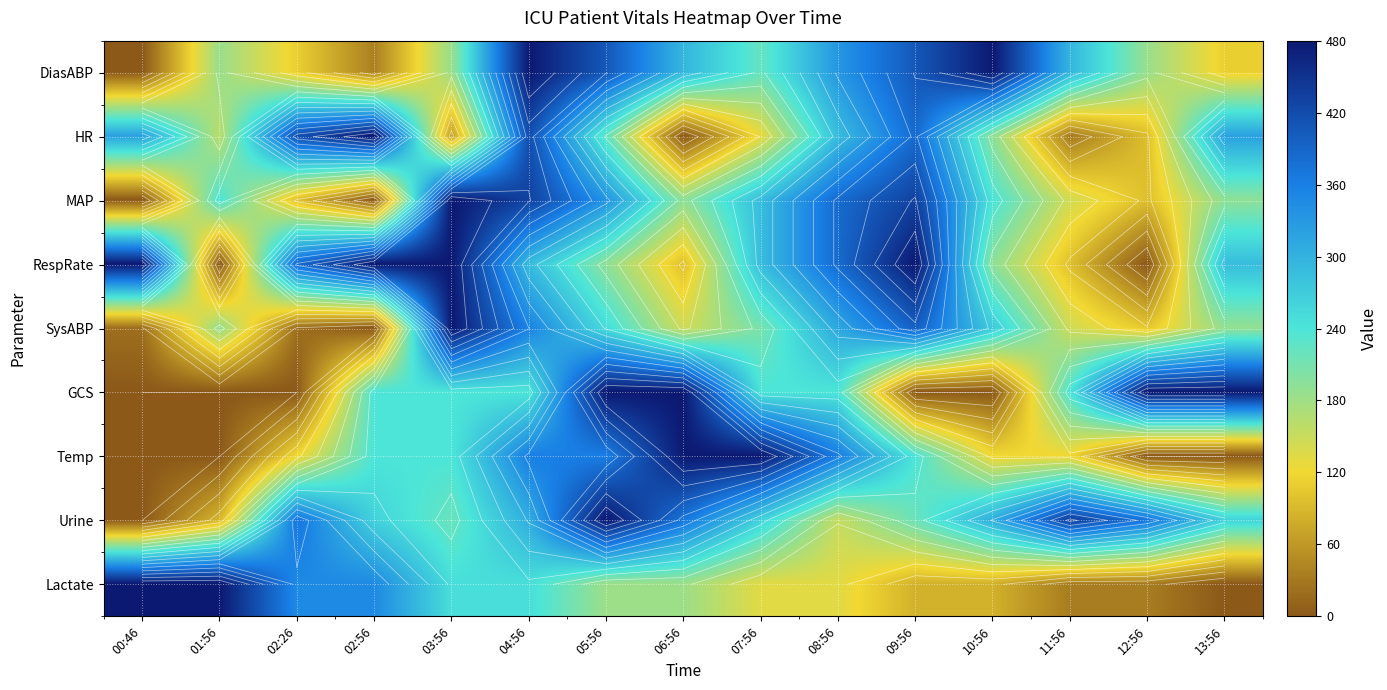

What is the greatest value displayed?

480.0